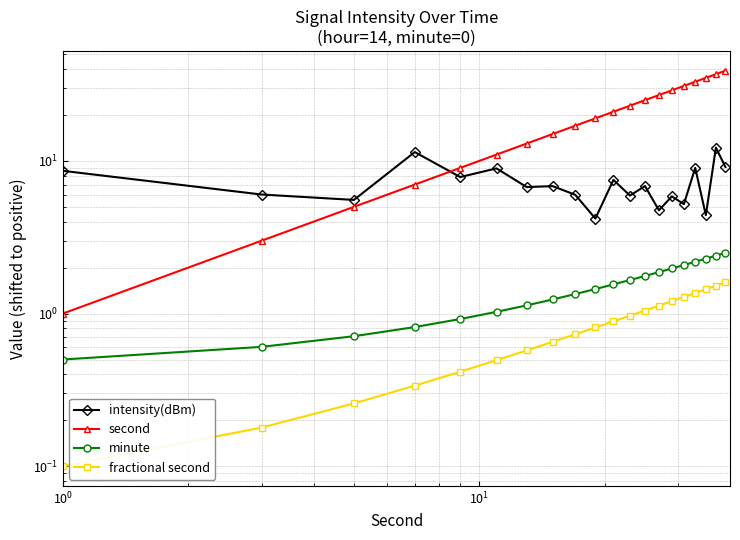

Does the chart display data point markers on the line(s)?

Yes